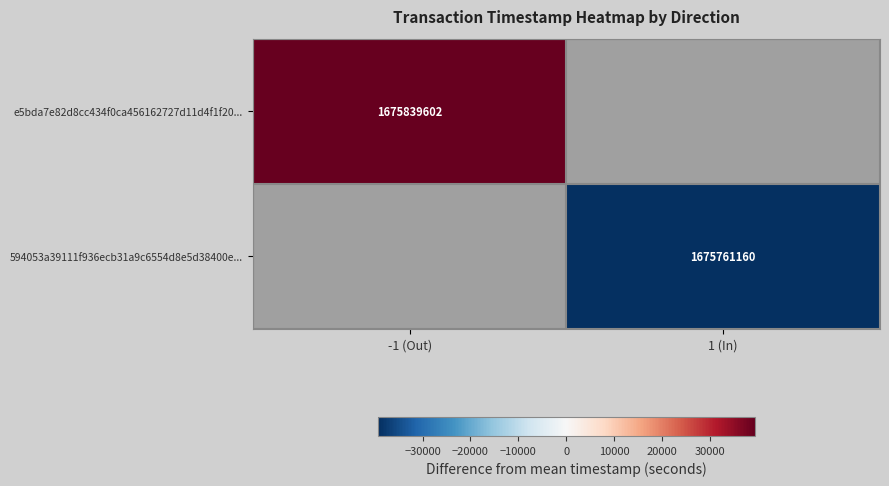

The e5bda7e82d8cc434f0ca456162727d11d4f1f20... series shows 61043.9 at -1 (Out). True or false?

False